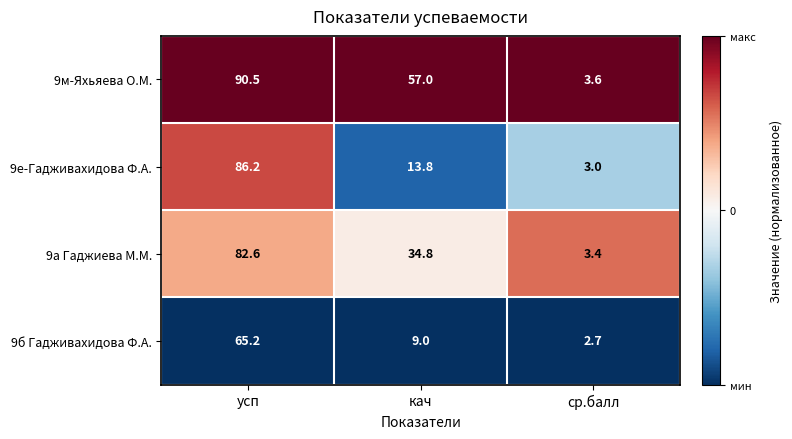

Is it true that 9а Гаджиева М.М. equals 37.0 at усп?

False